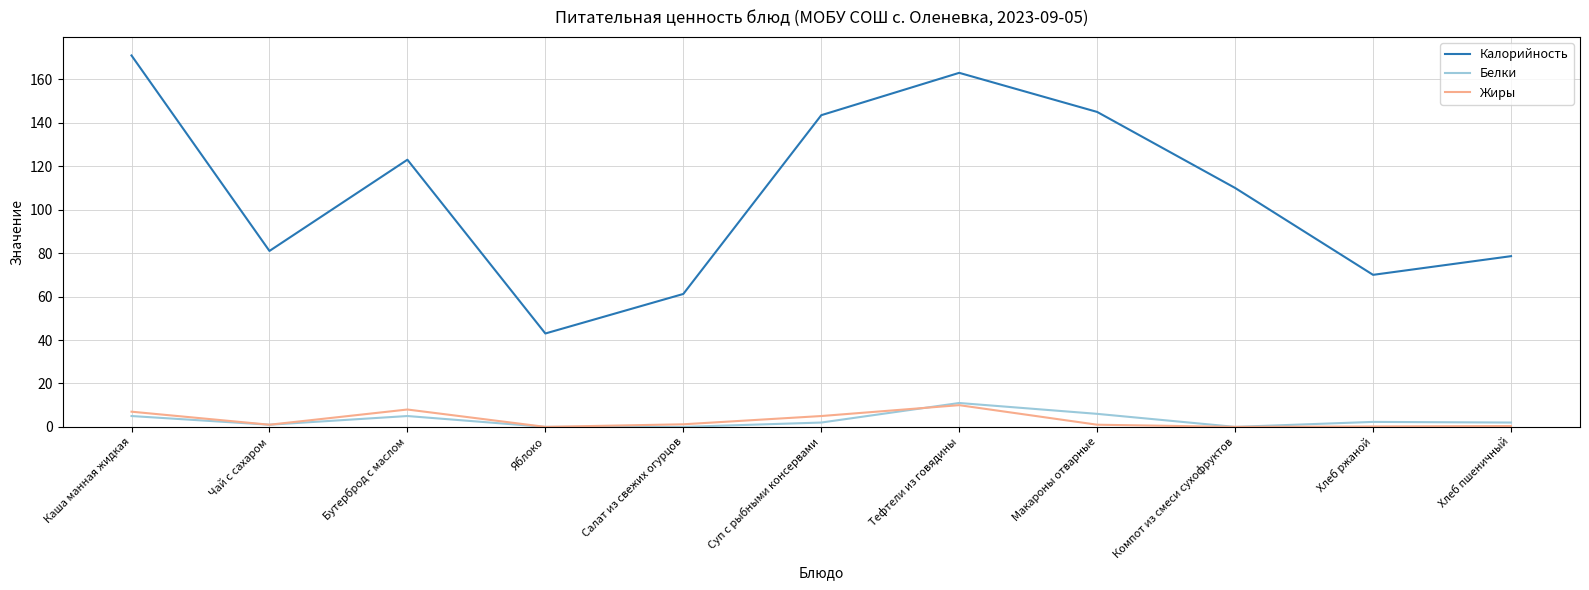

Is the value of Калорийность at Суп с рыбными консервами greater than the value of Белки at Чай с сахаром?

Yes